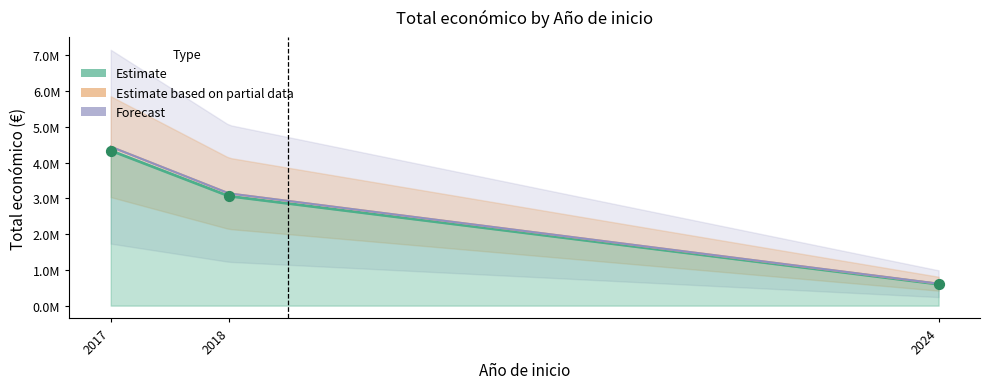

What is the change in value from 2024 to 2017?

+3739015